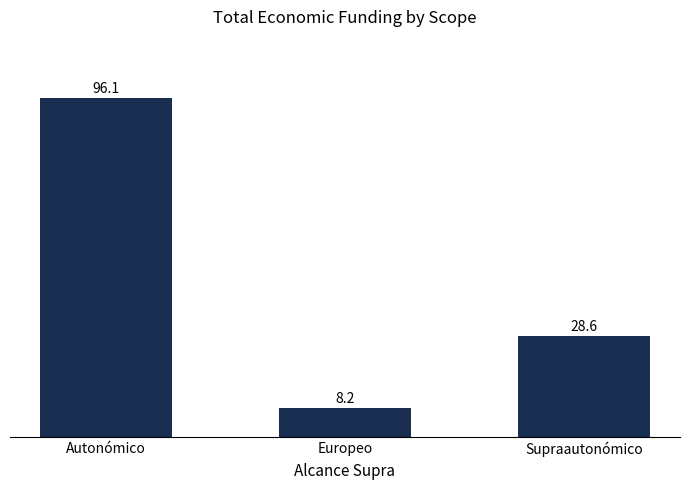

Reading left to right, extract all data points from this chart.

96.1	8.2	28.6